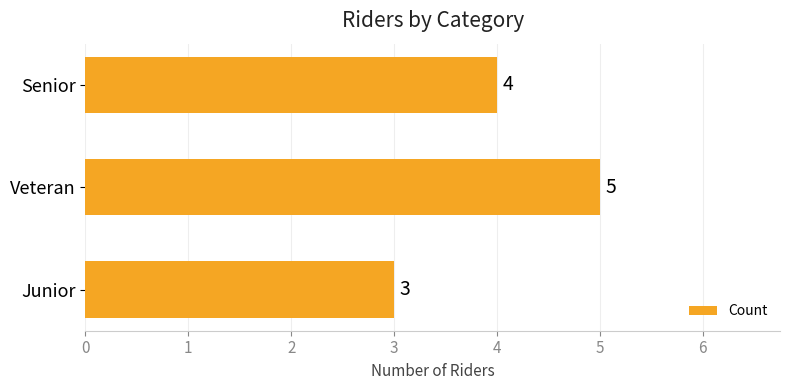

True or false: the data shows 3 at Junior.

True